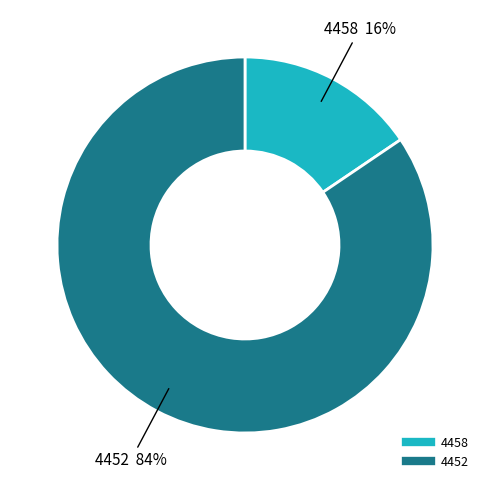

How many slices are in this pie chart?

2